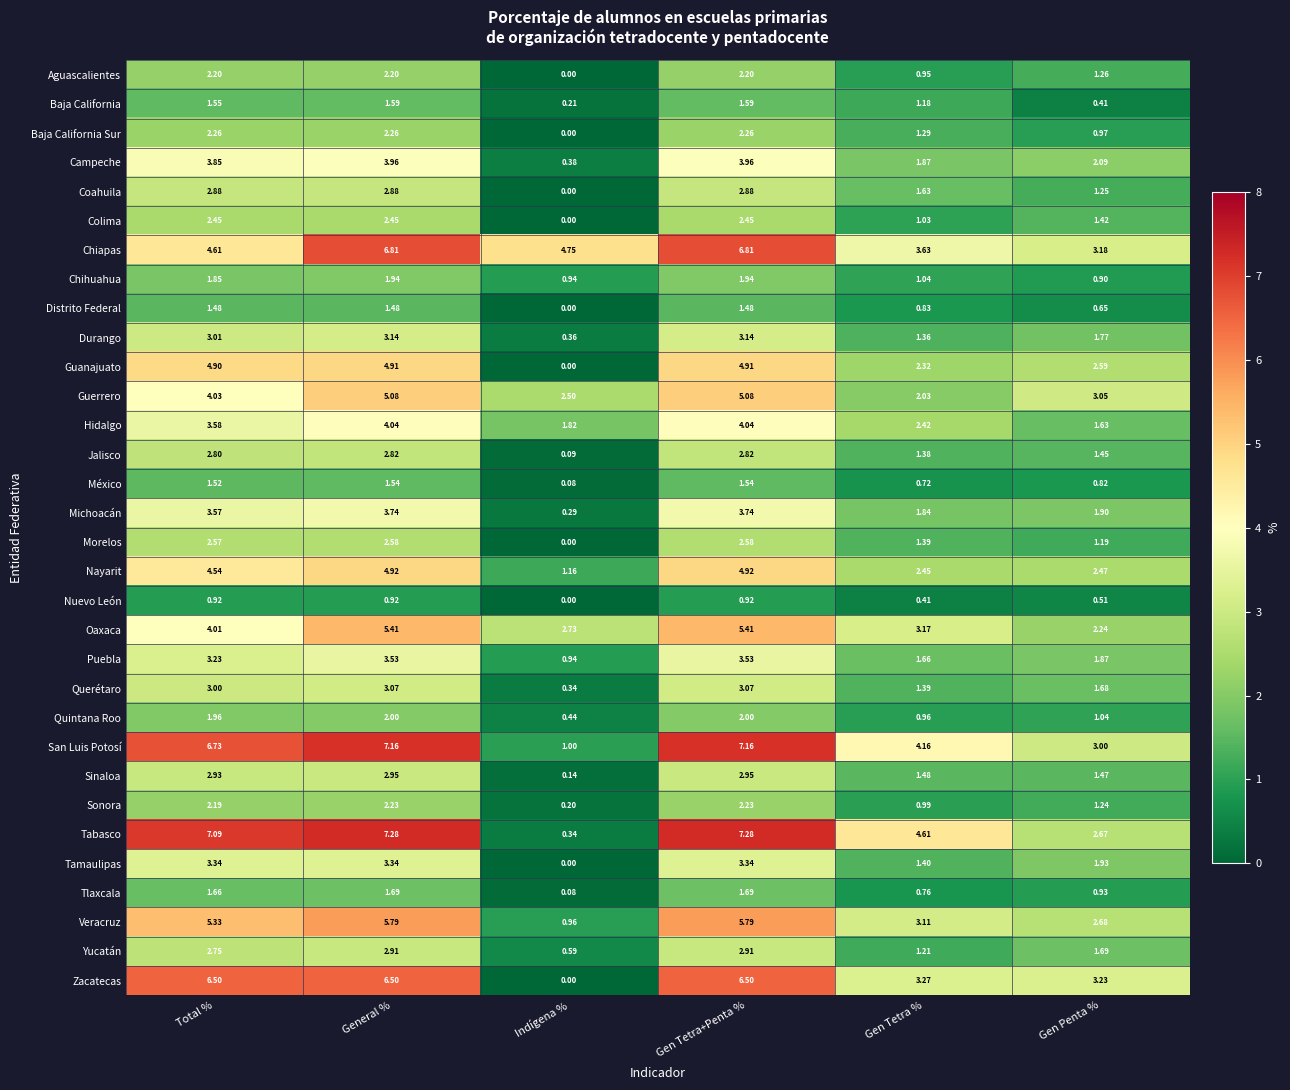

What is the total value across all series at Gen Tetra %?

57.9